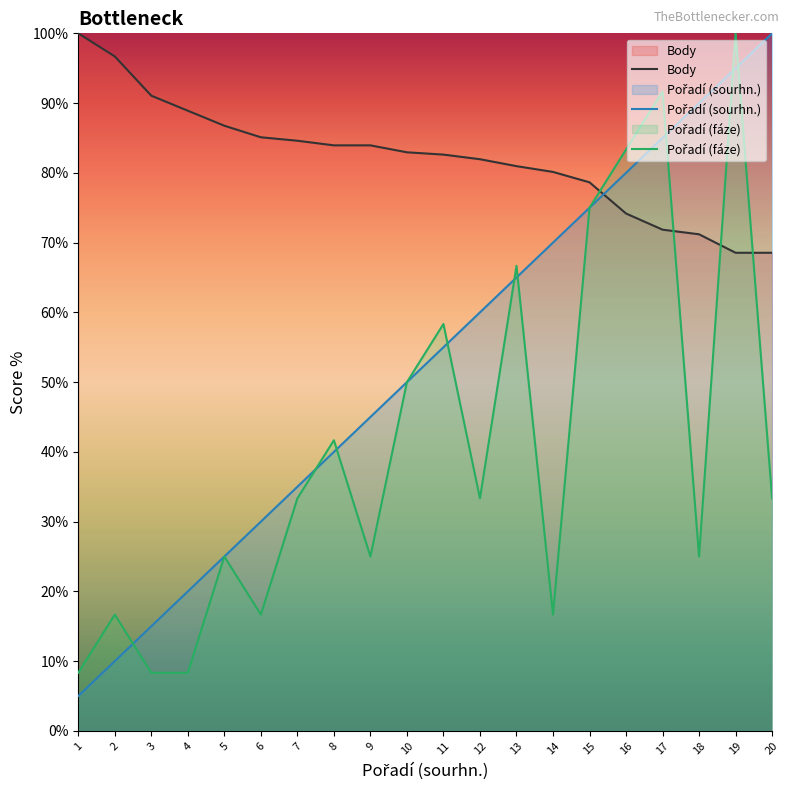

Read the Pořadí (sourhn.) value at 13.

65.0